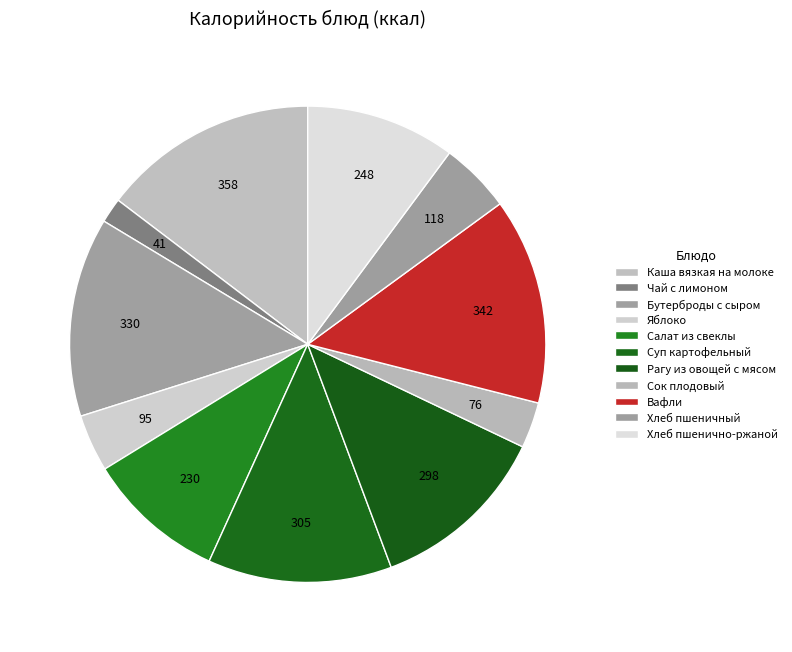

Rank the categories by value from highest to lowest.

Каша вязкая на молоке, Вафли, Бутерброды с сыром, Суп картофельный с изделиями макаронными, Рагу из овощей с мясом отварным, Хлеб пшенично-ржаной, Салат из свеклы с маслом растительным, Хлеб пшеничный, Яблоко, Сок плодовый, Чай с лимоном